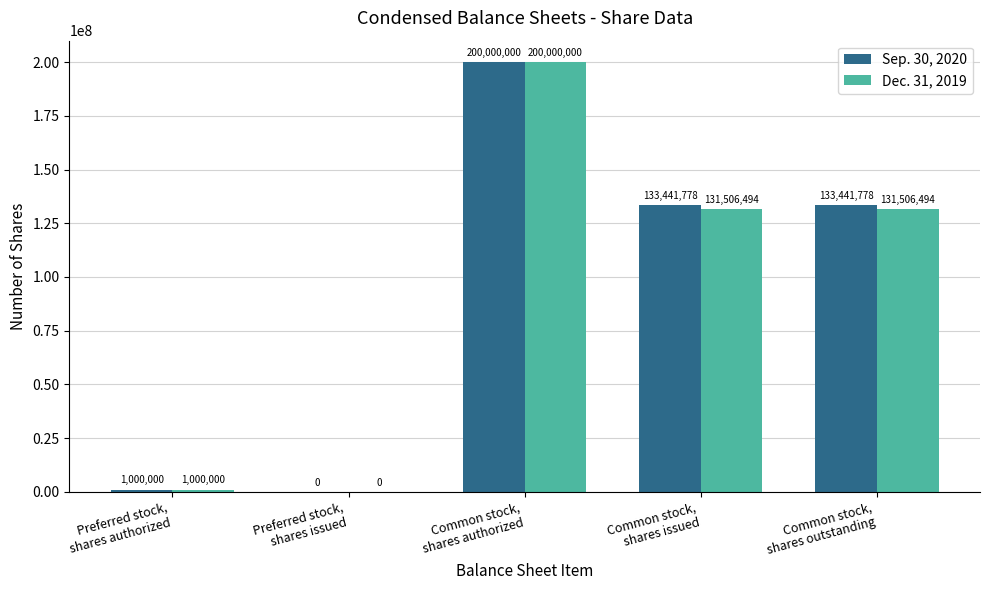

Which series has the largest total across all categories?

Sep. 30, 2020